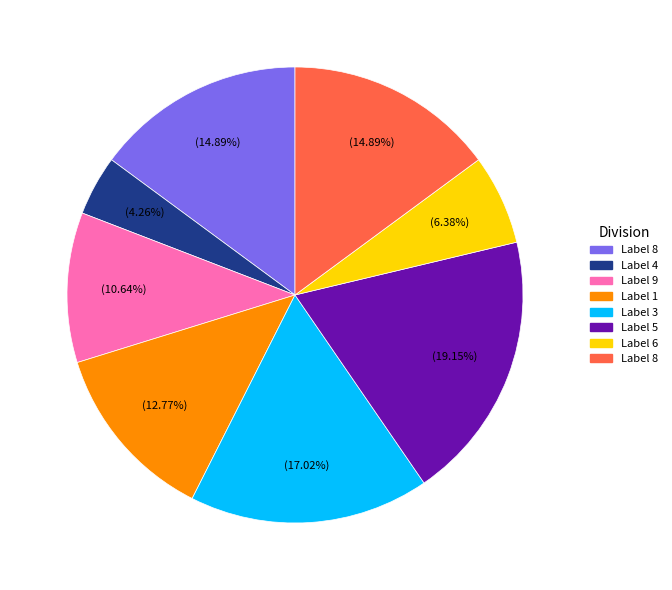

Is there any slice that represents more than half of the pie?

No